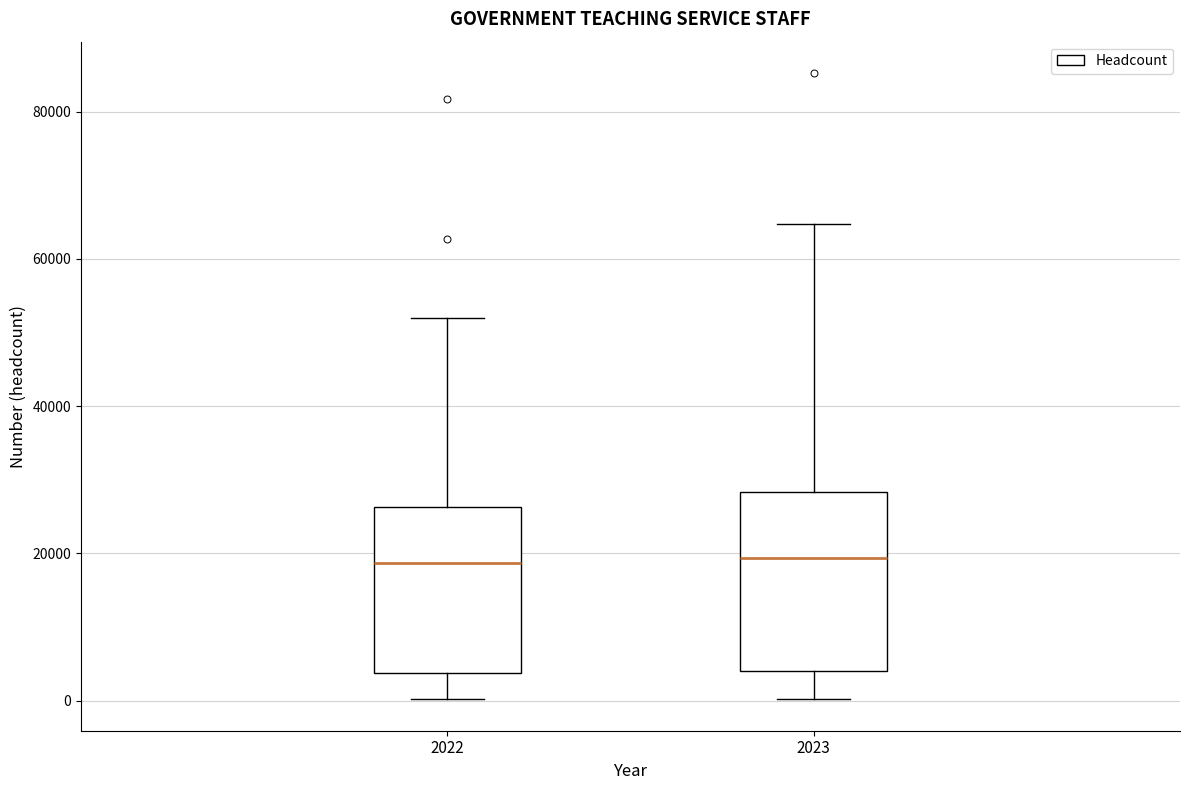

Reading left to right, transcribe this box plot: for each box, give where its median line is, the range the box spans, and where its two whiskers end, as read against the y-axis. The values are not printed on the chart, so give them approximately, as read against the axis.

2022: median 18000, box 4000 to 26000, whiskers 0 to 52000
2023: median 20000, box 4000 to 28000, whiskers 0 to 64000